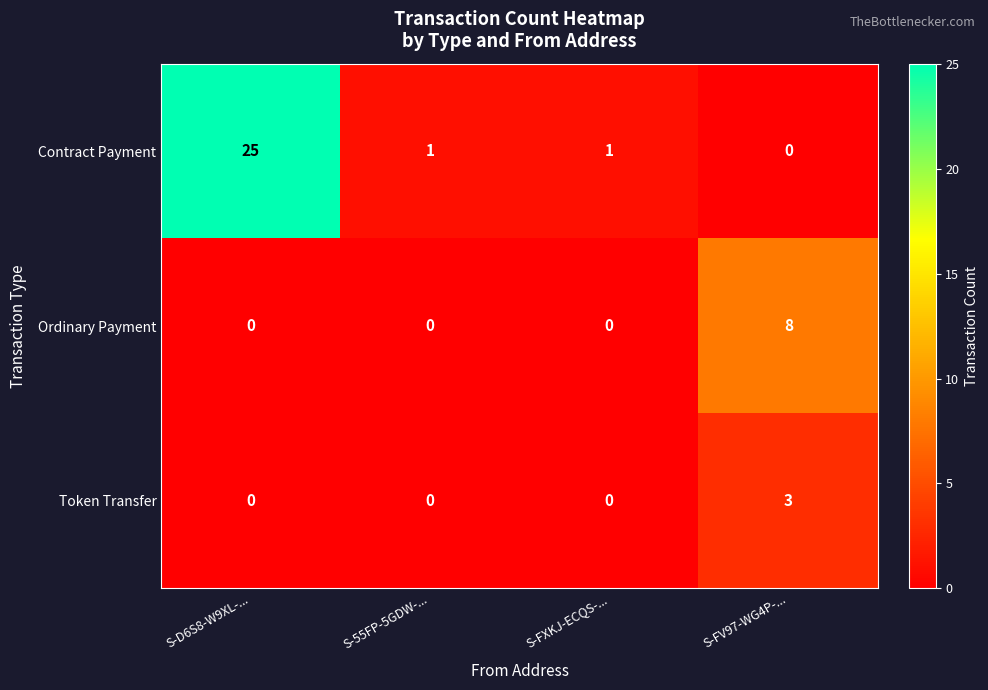

The value of Ordinary Payment at S-55FP-5GDW-... is 0. True or false?

True